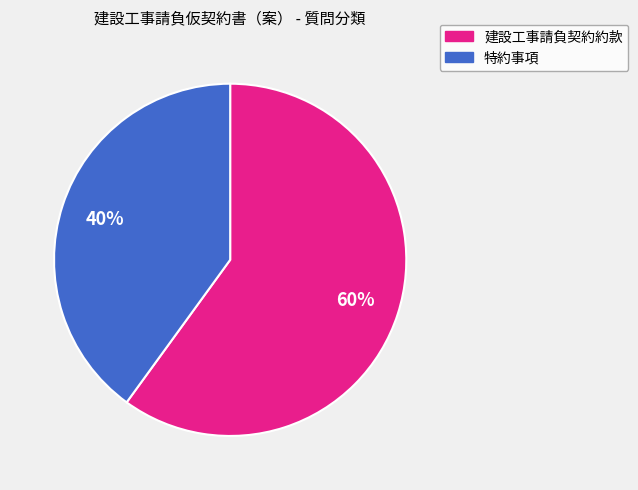

Which category has the biggest portion of the pie?

建設工事請負契約約款